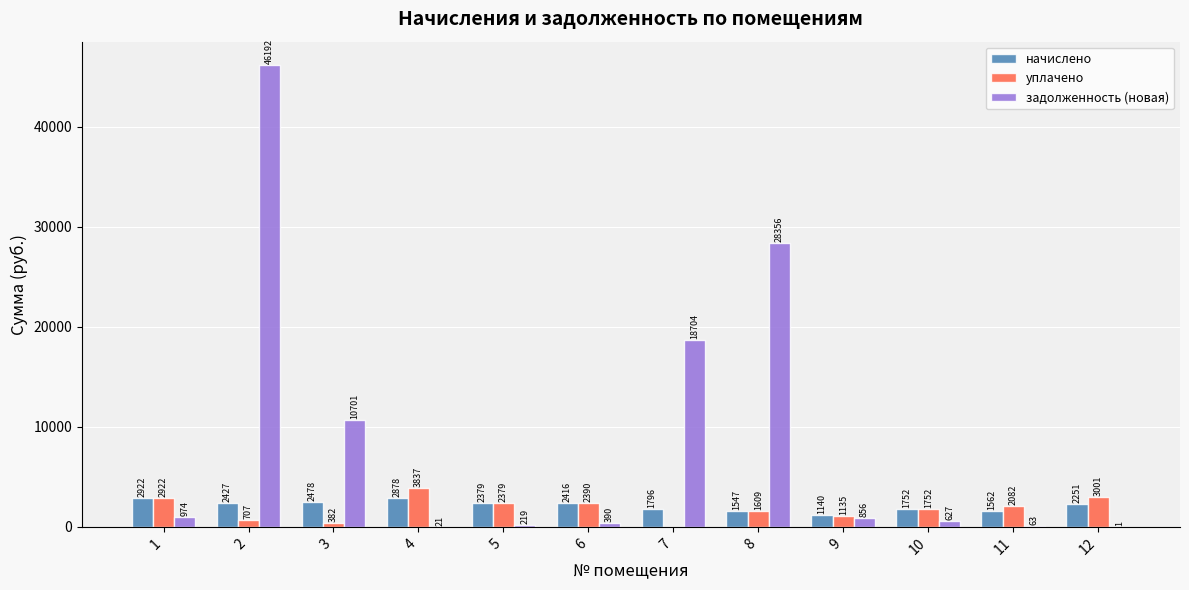

How many groups of bars are there?

12